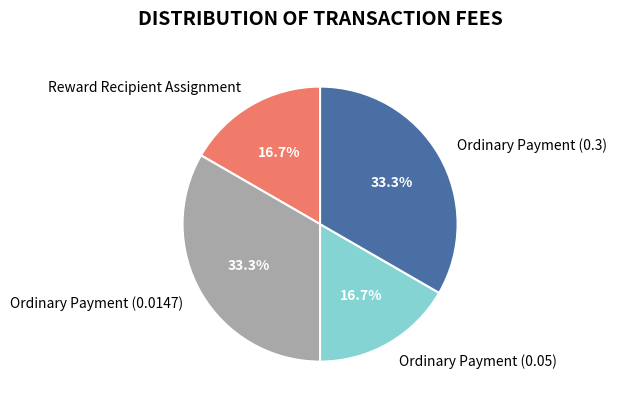

Combined, do Ordinary Payment (0.05) and Reward Recipient Assignment account for over 50%?

No